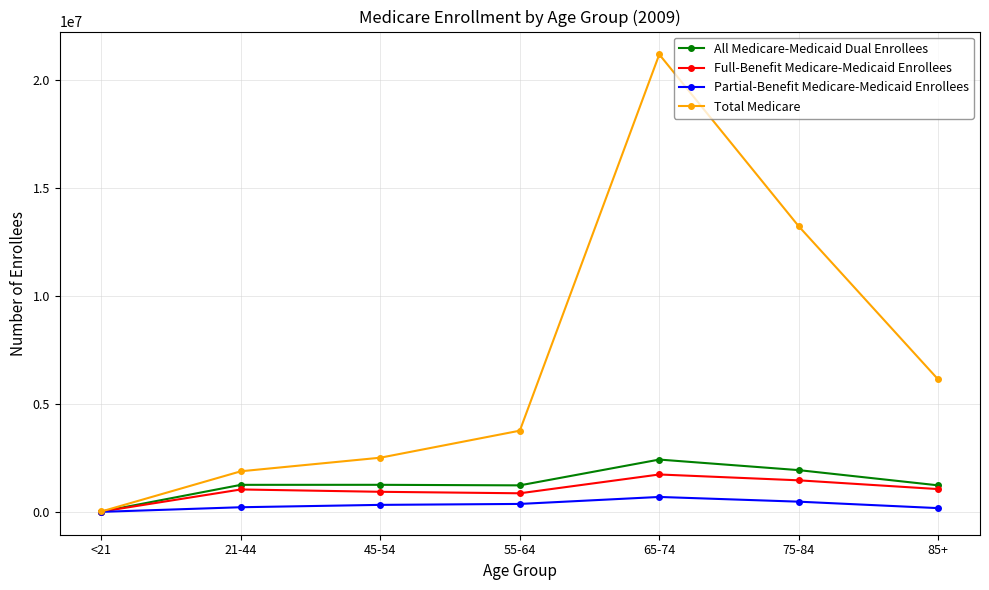

In Total Medicare, how many points are higher than both neighbors (excluding endpoints)?

1